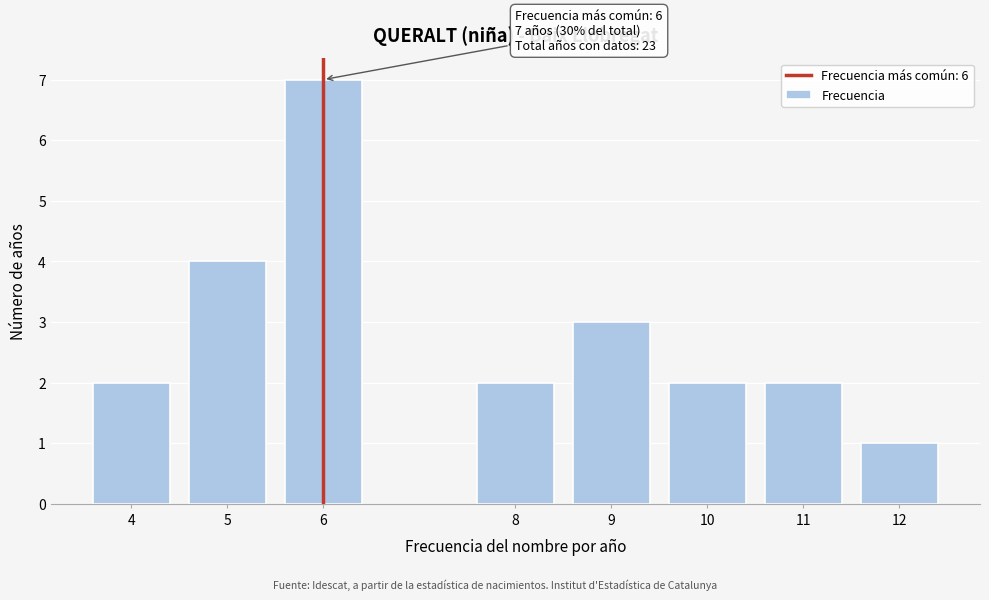

Reading left to right, list all the values displayed in this chart.

4=2	5=4	6=7	8=2	9=3	10=2	11=2	12=1